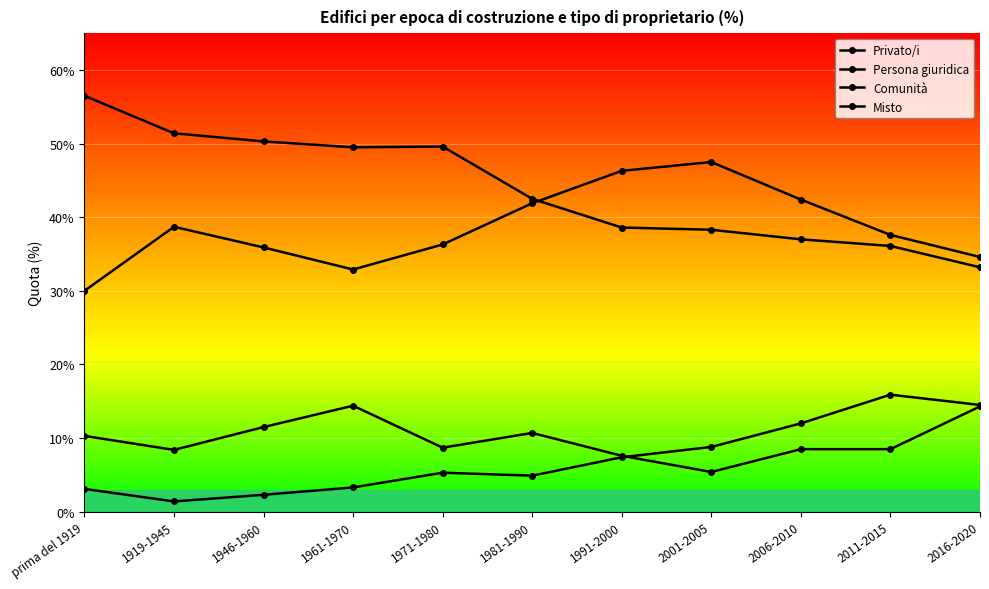

How many series are shown in this chart?

4